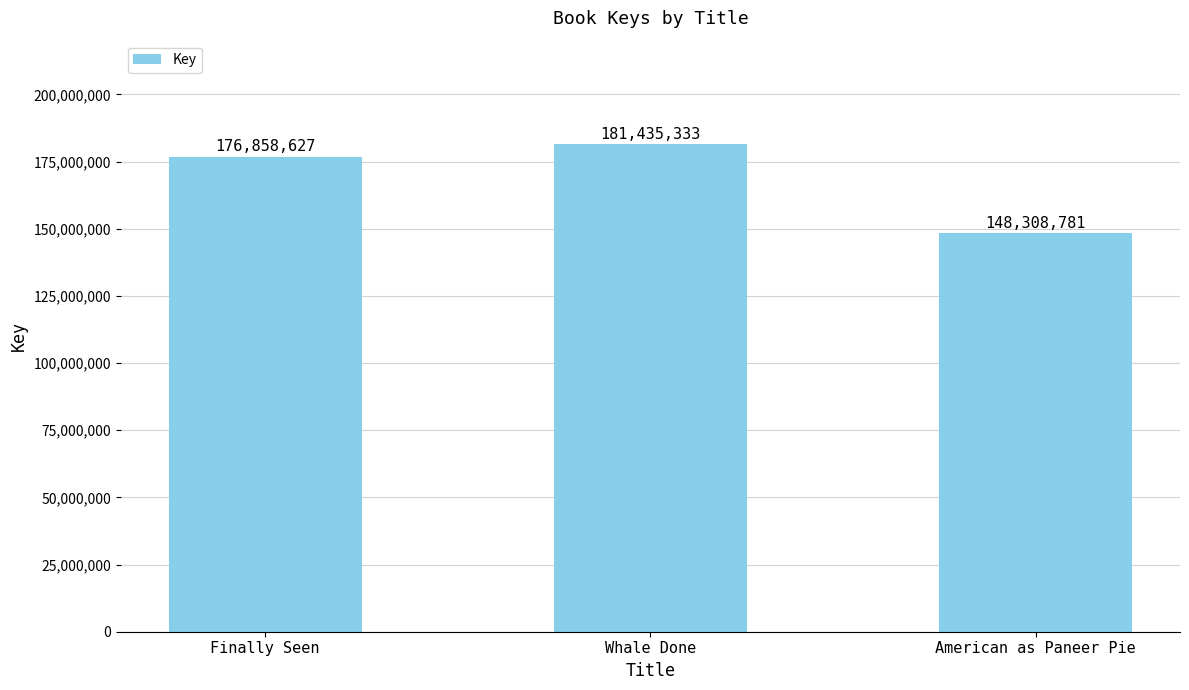

Reading right to left, what are all the values shown in this chart?

148308781	181435333	176858627